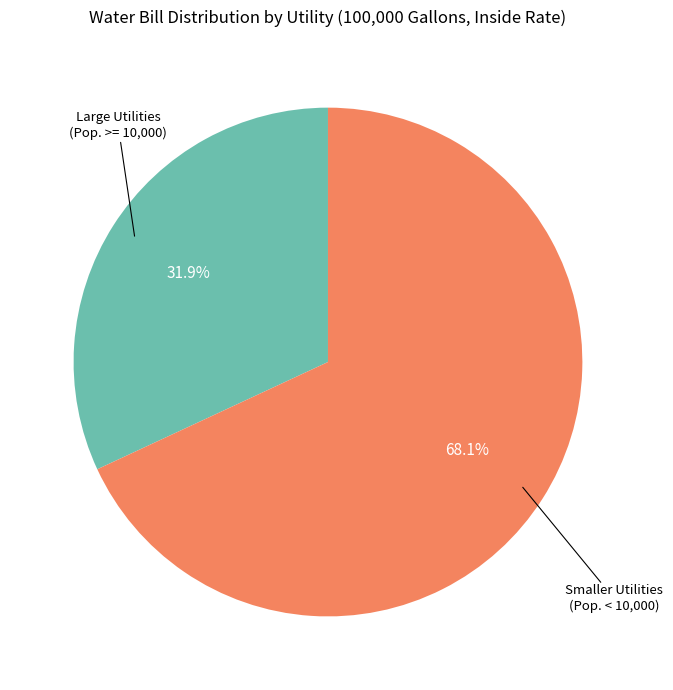

Count the number of slices in the pie.

2